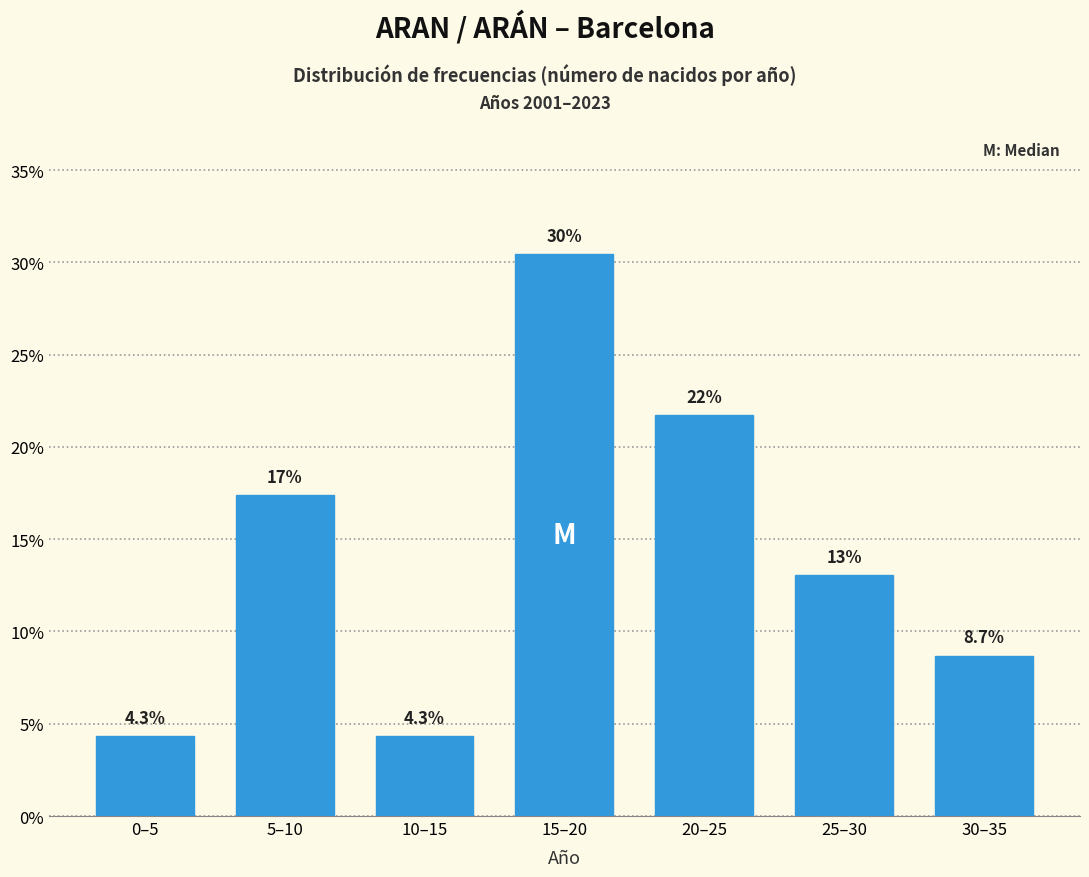

Reading left to right, extract all data points from this chart.

4.3	17.4	4.3	30.4	21.7	13.0	8.7